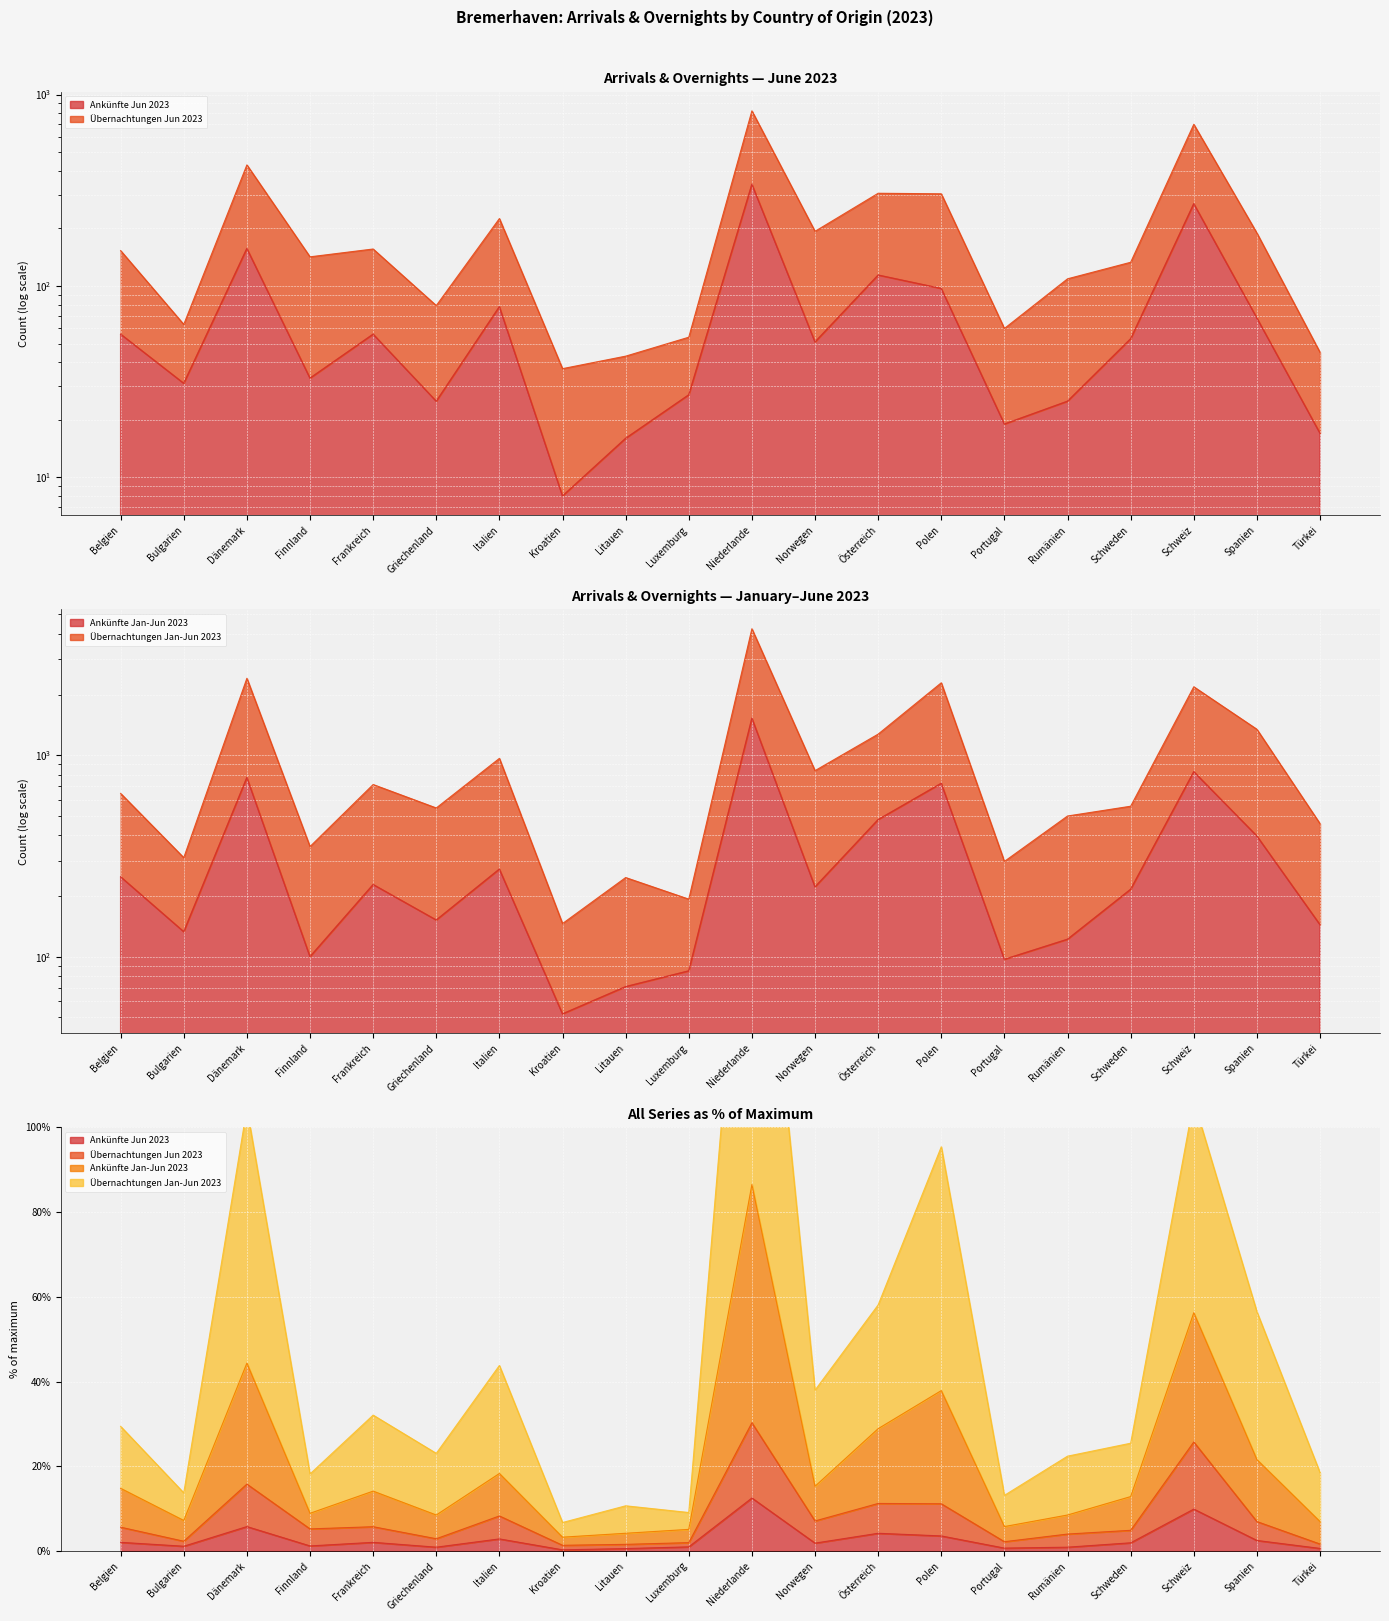

How many data points in Ankünfte Jan-Jun 2023 are above 222?

9